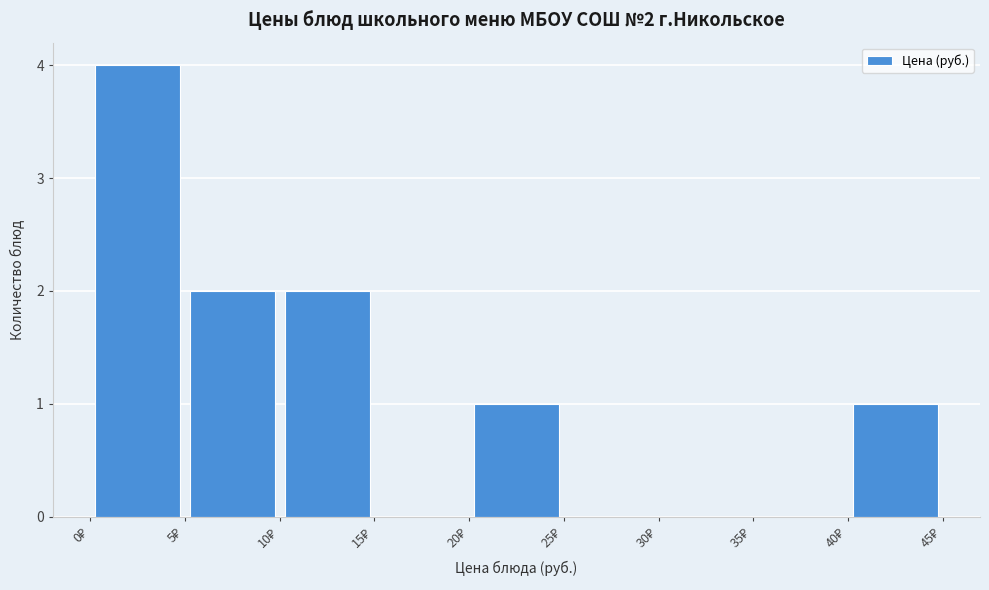

Which range on the x-axis has the tallest bar?

0 to 5